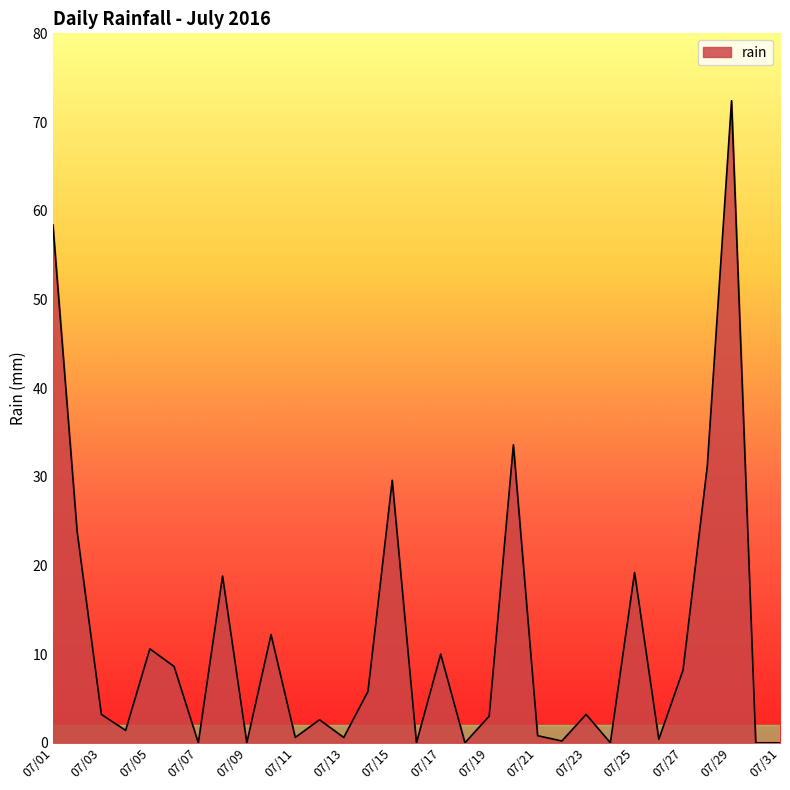

What is the greatest value displayed?

72.4